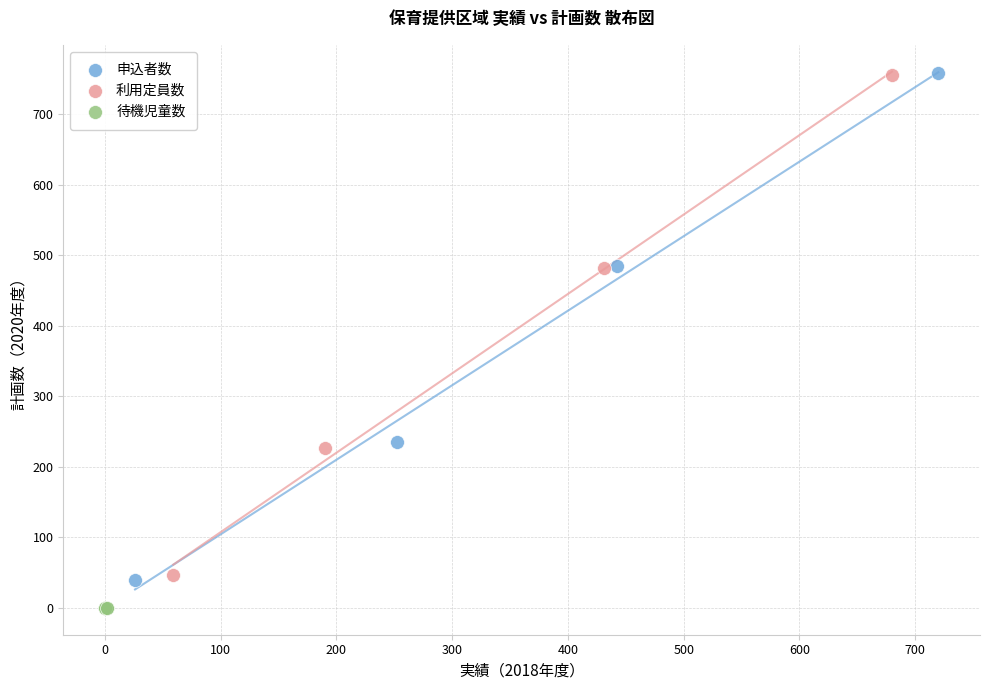

Which series reaches the minimum Y coordinate?

待機児童数